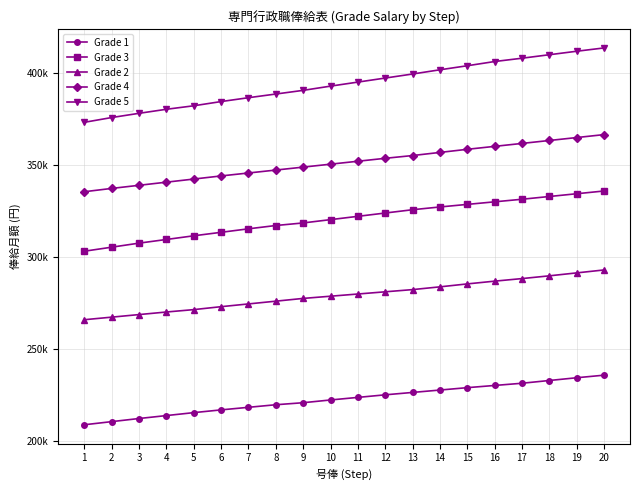

Is this an area chart (filled region under the line)?

No